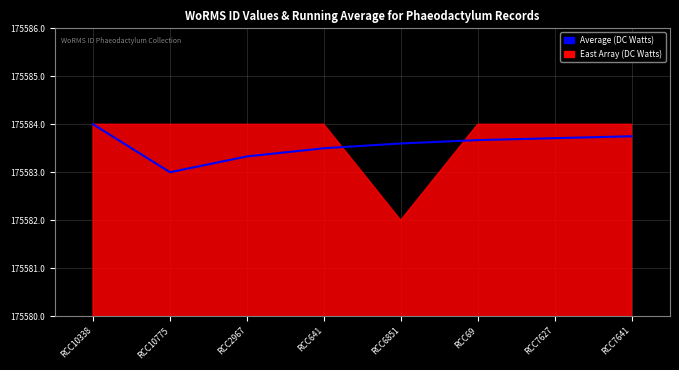

Reading right to left, extract all data points from this chart.

175583.8	175583.7	175583.7	175583.6	175583.5	175583.3	175583.0	175584.0